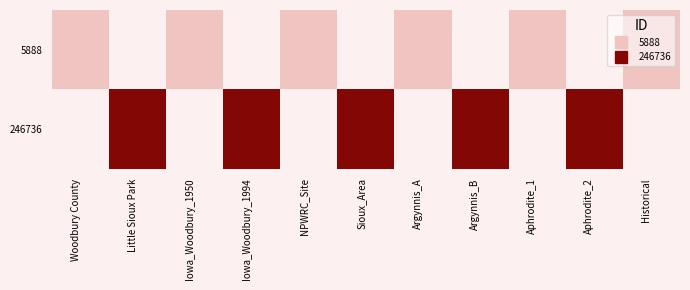

Rank the series at Historical from lowest to highest value.

5888, 246736